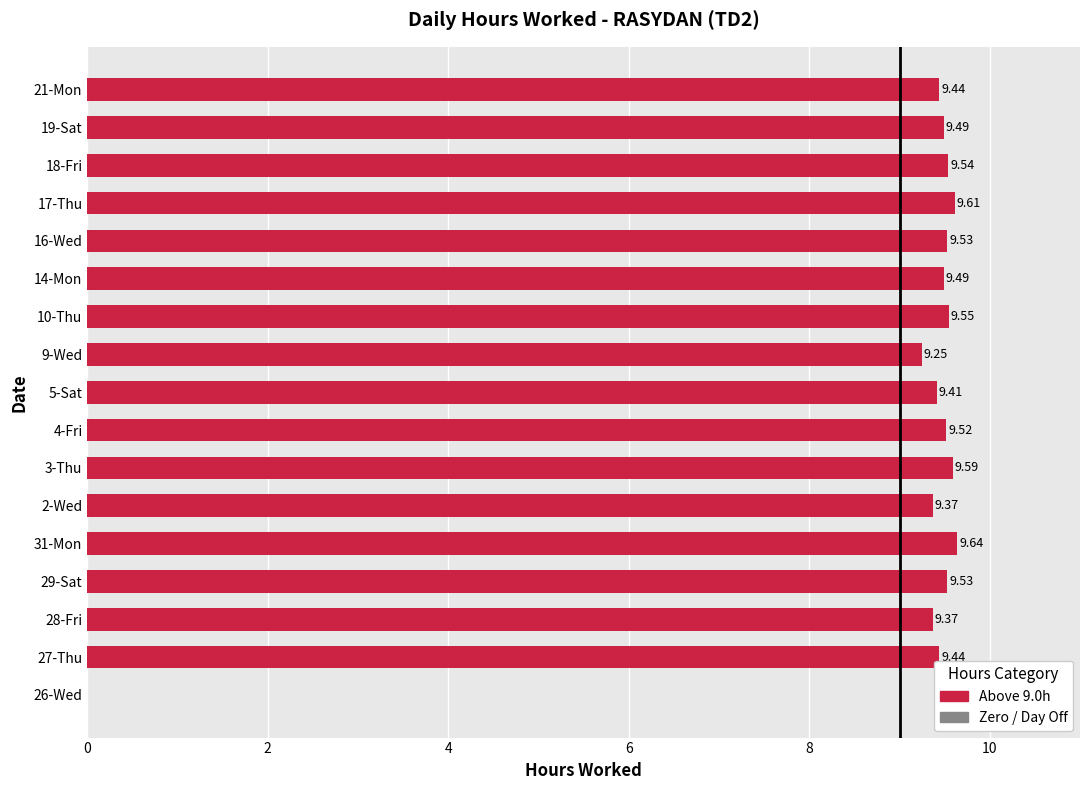

Approximately how many times larger is the value at 27-Thu compared to 5-Sat?

1.0